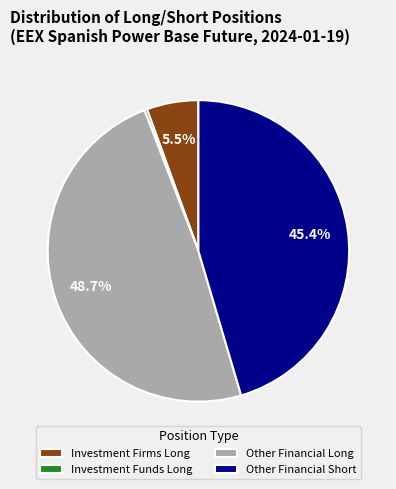

Which has a higher value, Investment Firms Long or Other Financial Short?

Other Financial Short